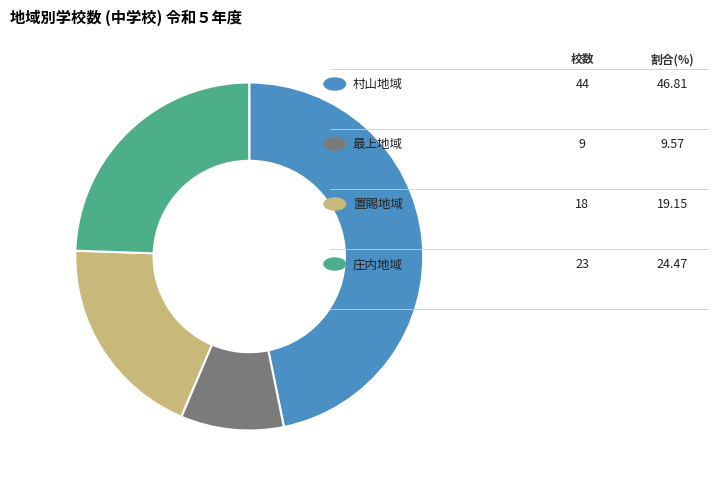

To the nearest percent, what is the difference between the largest and smallest slice percentages?

37%